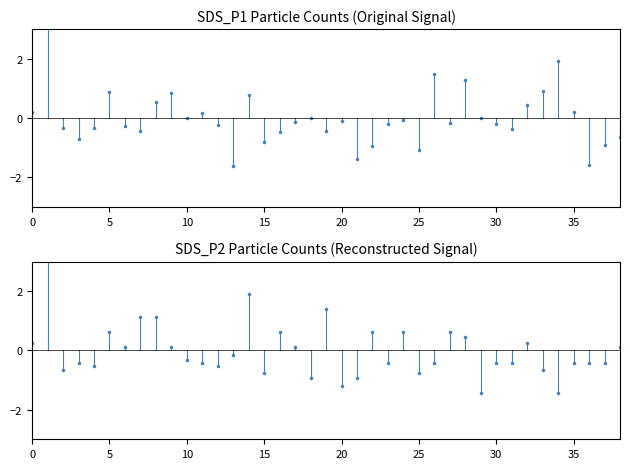

The SDS_P1 series shows 0.5 at 9. True or false?

False